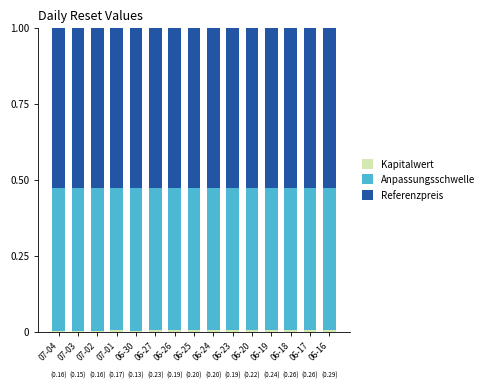

True or false: Anpassungsschwelle has a value of 0.2 at 07-04.

False